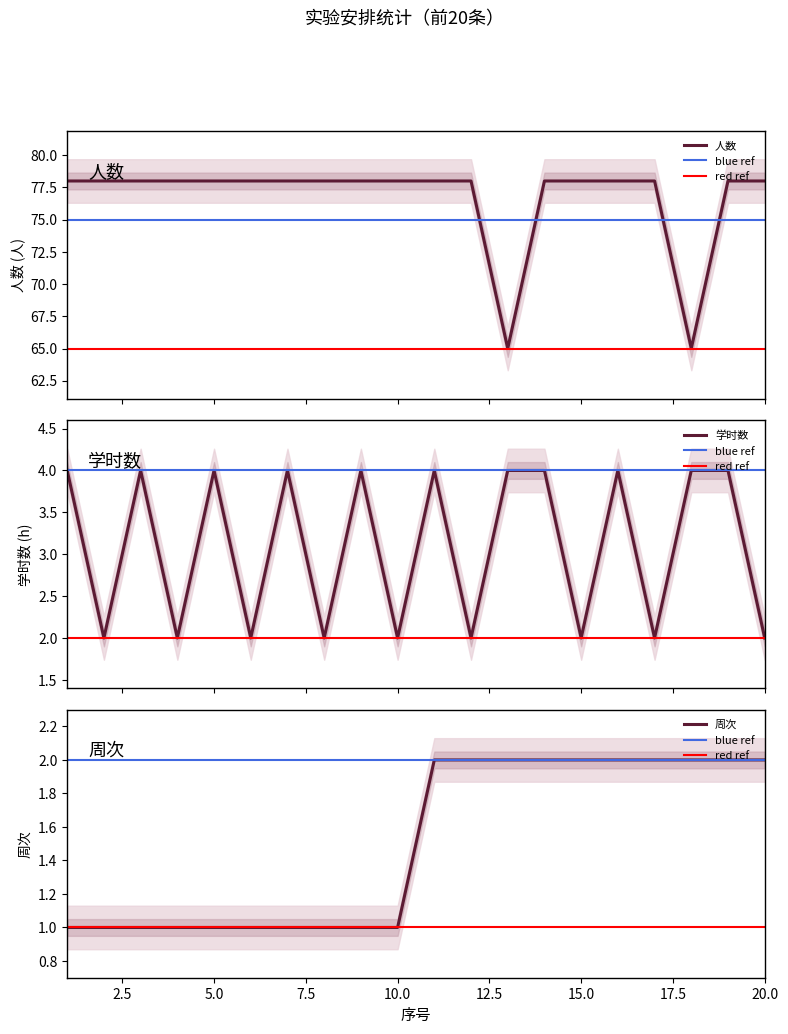

What is the maximum value for 周次?

2